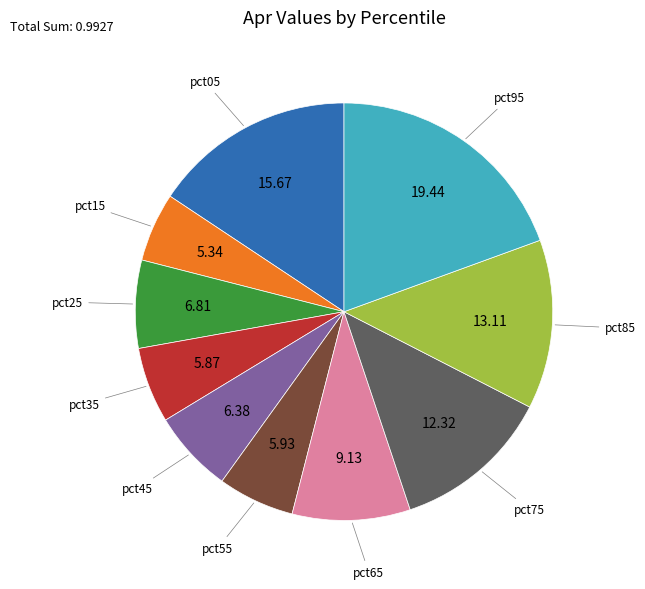

Is there any slice that represents more than half of the pie?

No